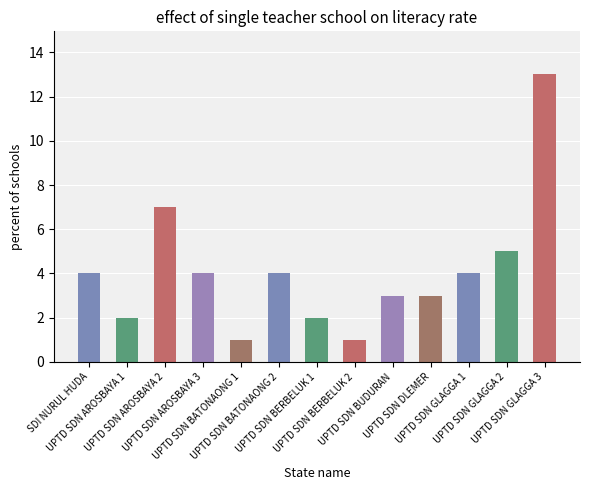

Reading right to left, what are all the values shown in this chart?

13	5	4	3	3	1	2	4	1	4	7	2	4